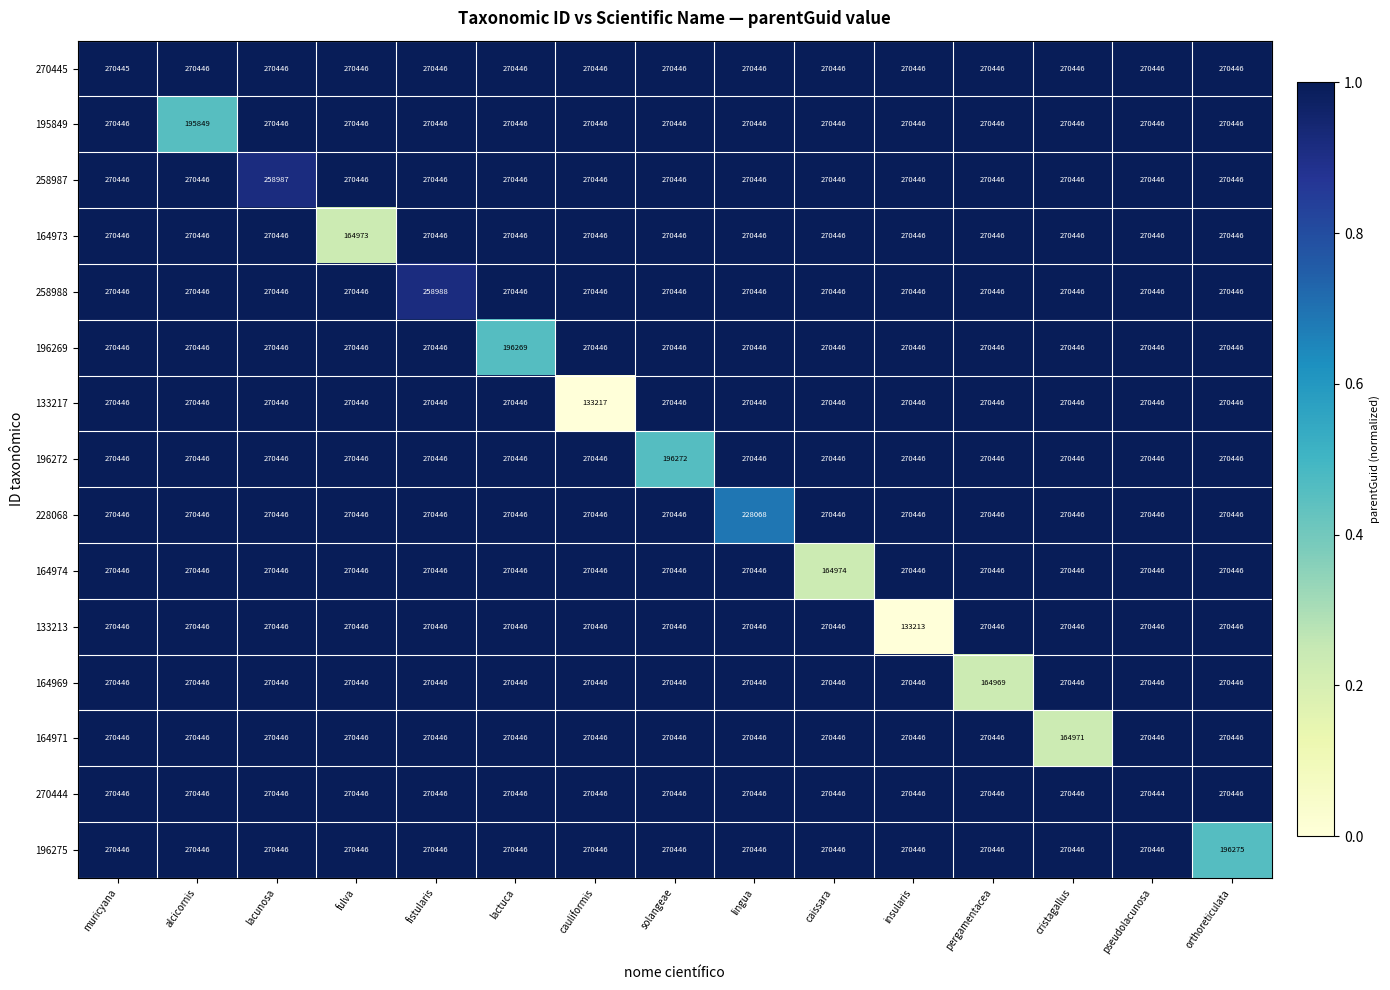

At which label does 164974 reach its minimum?

caissara